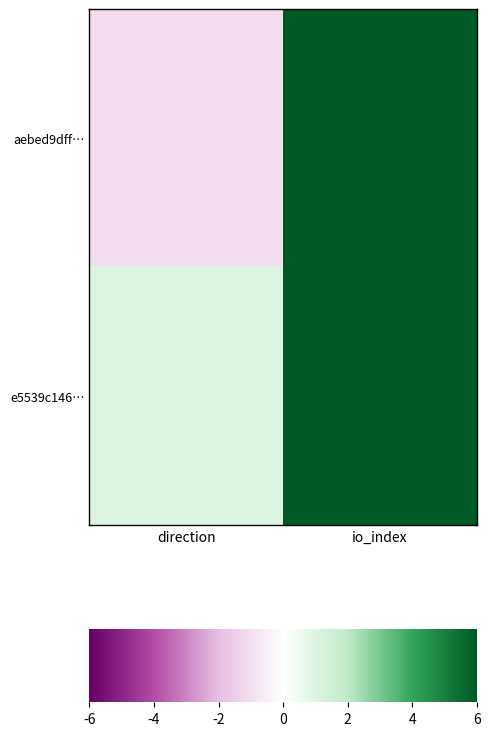

Between direction and io_index, which series saw the biggest shift?

aebed9dff…